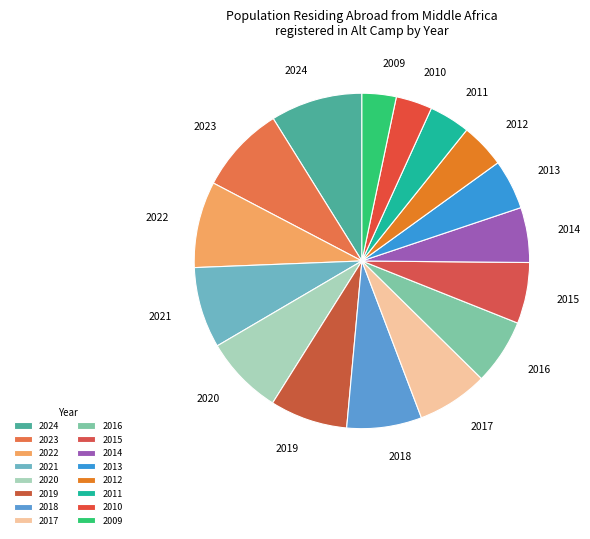

Which has a higher value, 2019 or 2024?

2024